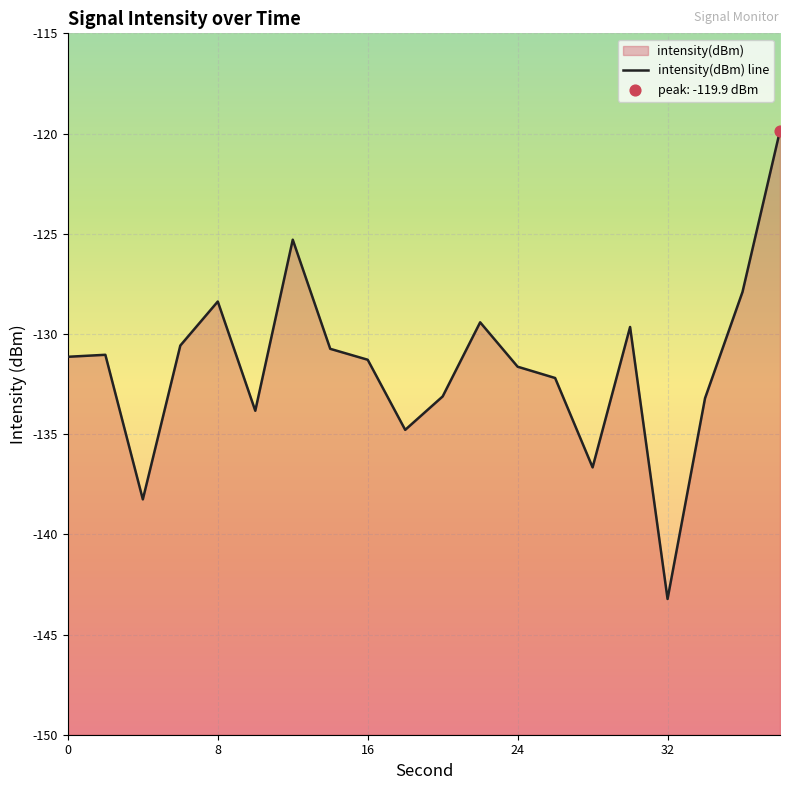

Which has a higher value, 32 or 12?

12